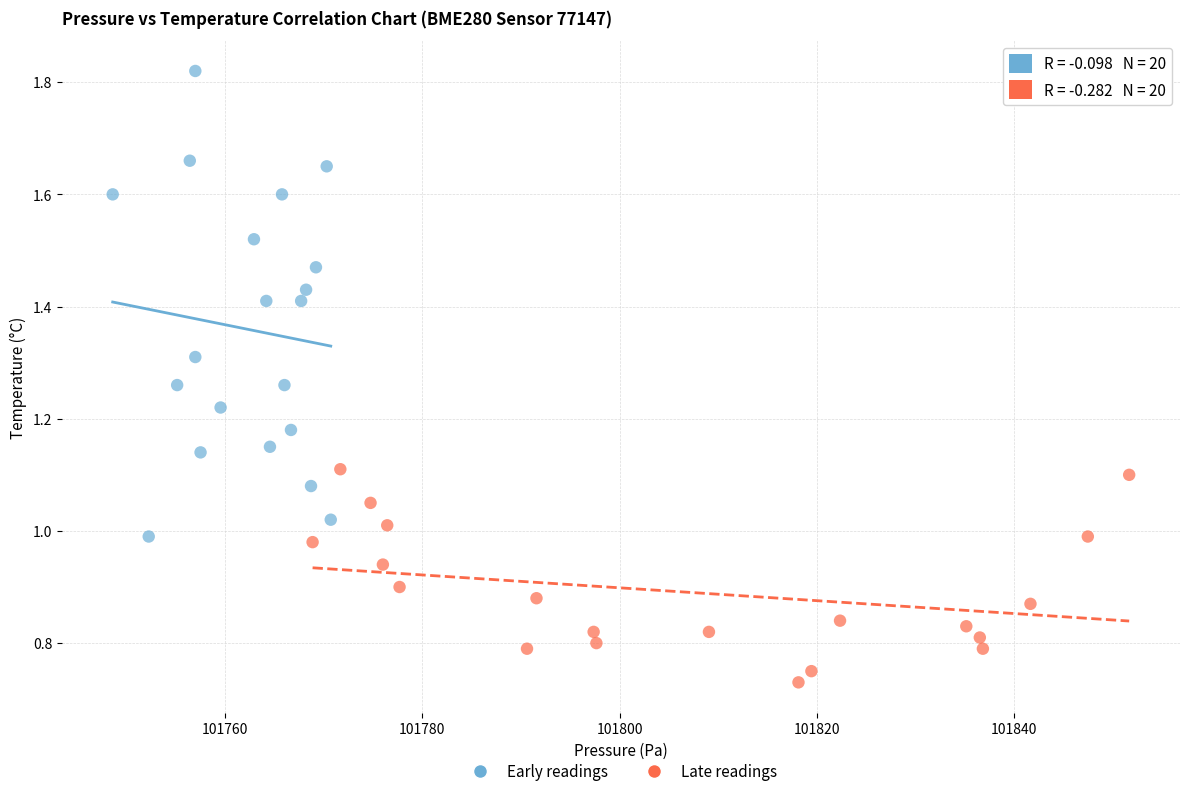

Which series has the widest spread of Y values?

Early readings